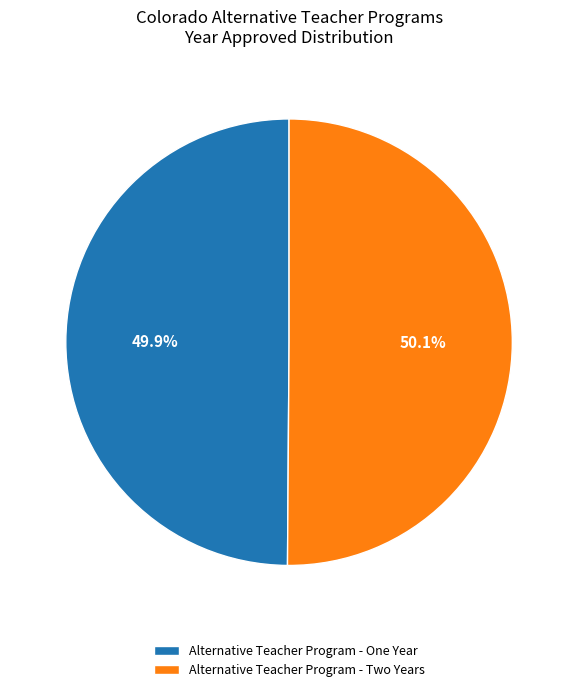

To the nearest percent, what is the average slice percentage?

50%